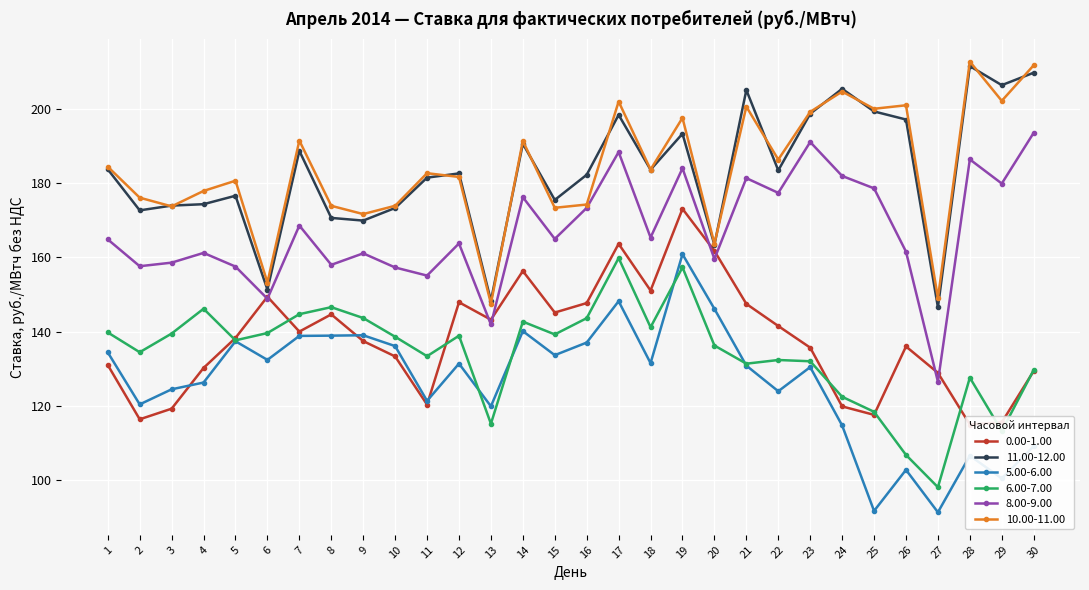

True or false: 10.00-11.00 has a value of 290.2 at 25.

False